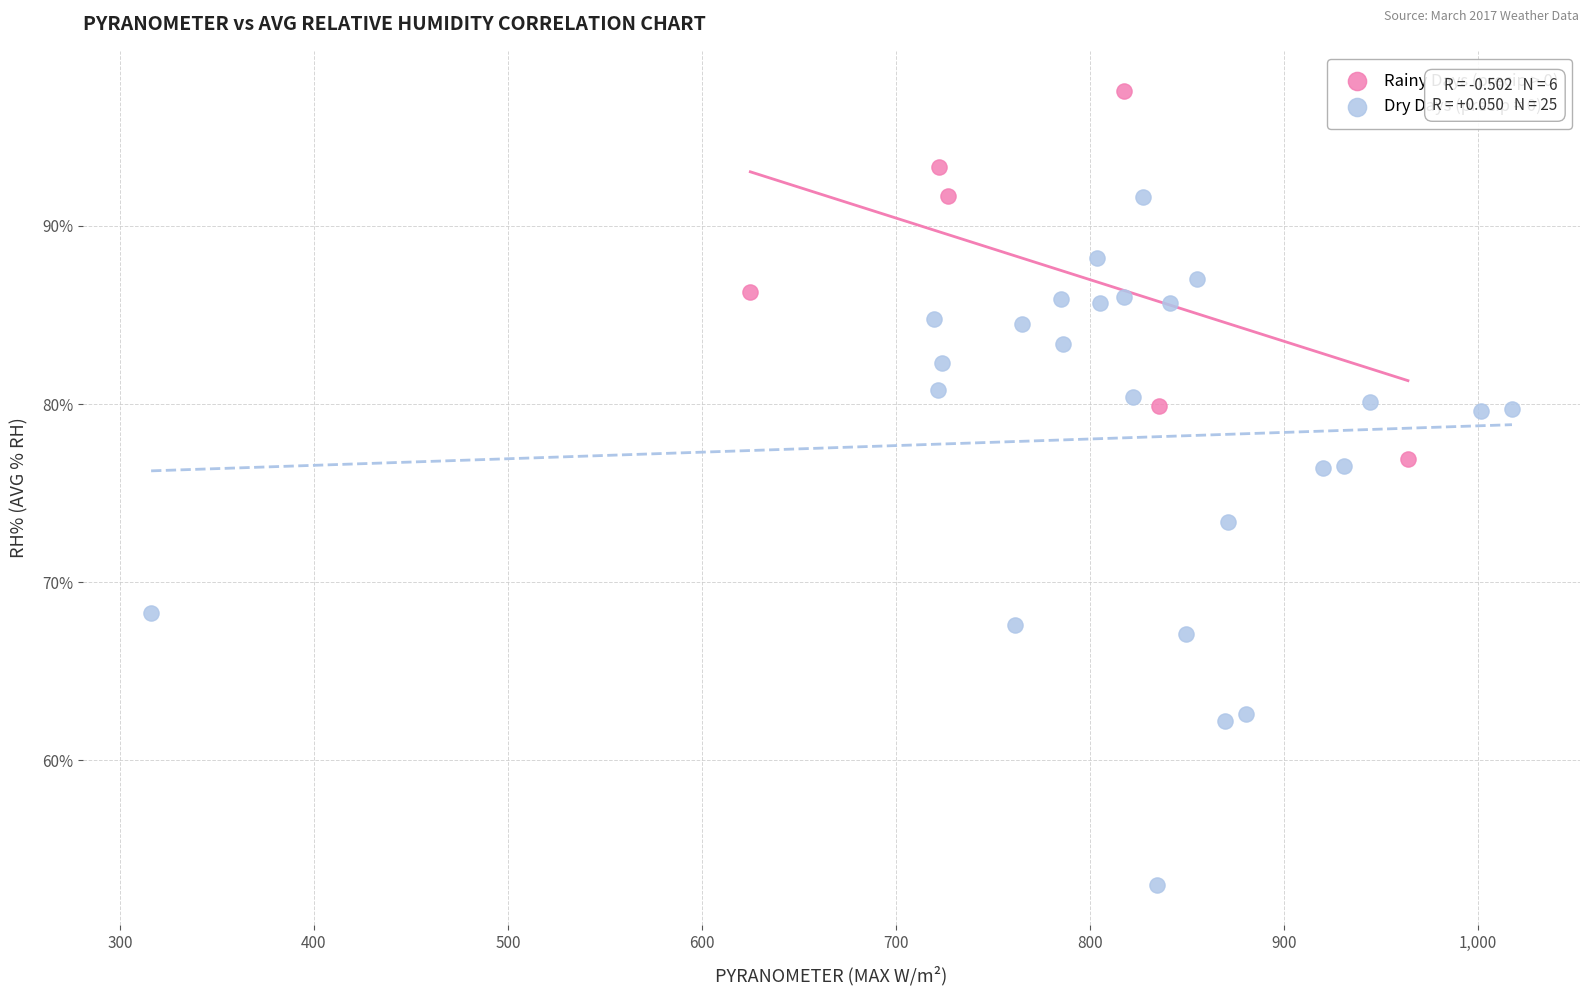

Which series has the largest Y range (max minus min)?

Dry Days (precip = 0)